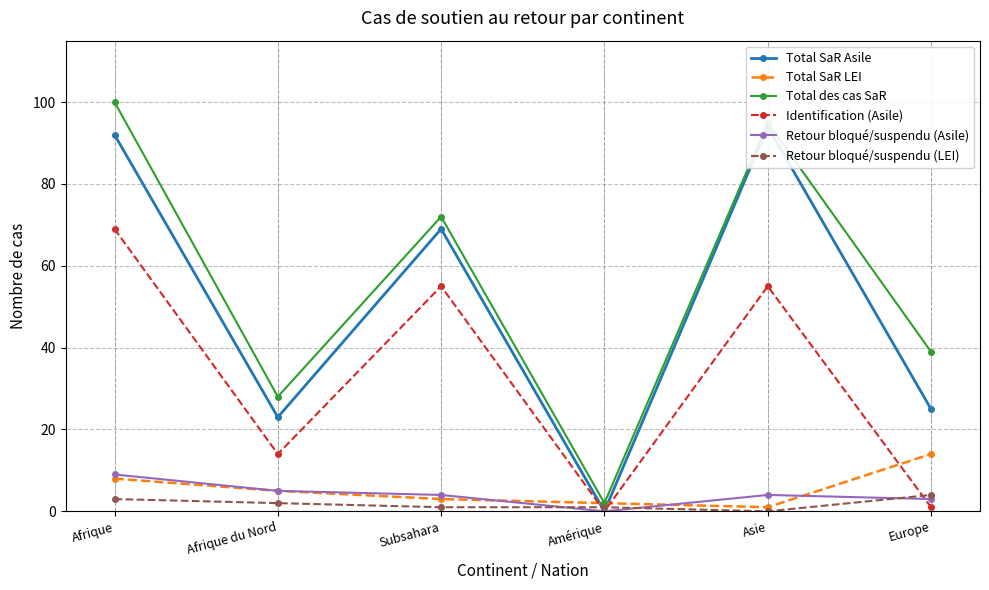

What is the difference between the second highest and second lowest values in the Total des cas SaR series?

67